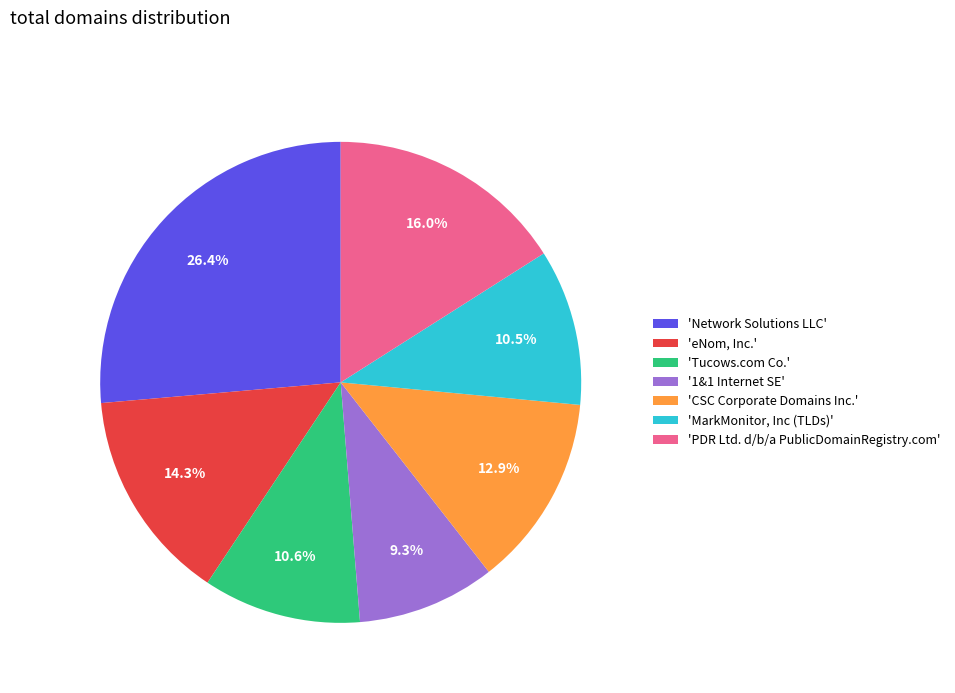

Combined, what portion of the pie is 'eNom, Inc.' and 'Network Solutions LLC'?

40.7%